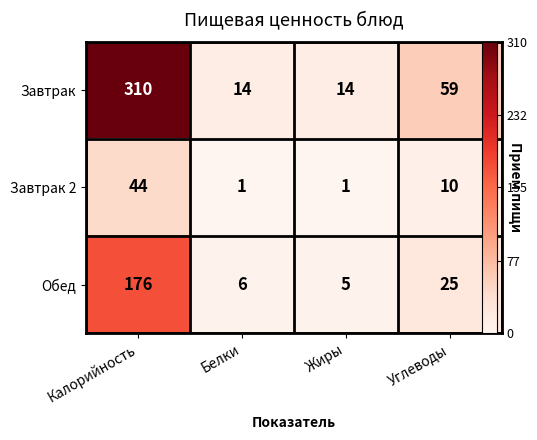

List the series in order of their overall mean, lowest first.

Завтрак 2, Обед, Завтрак